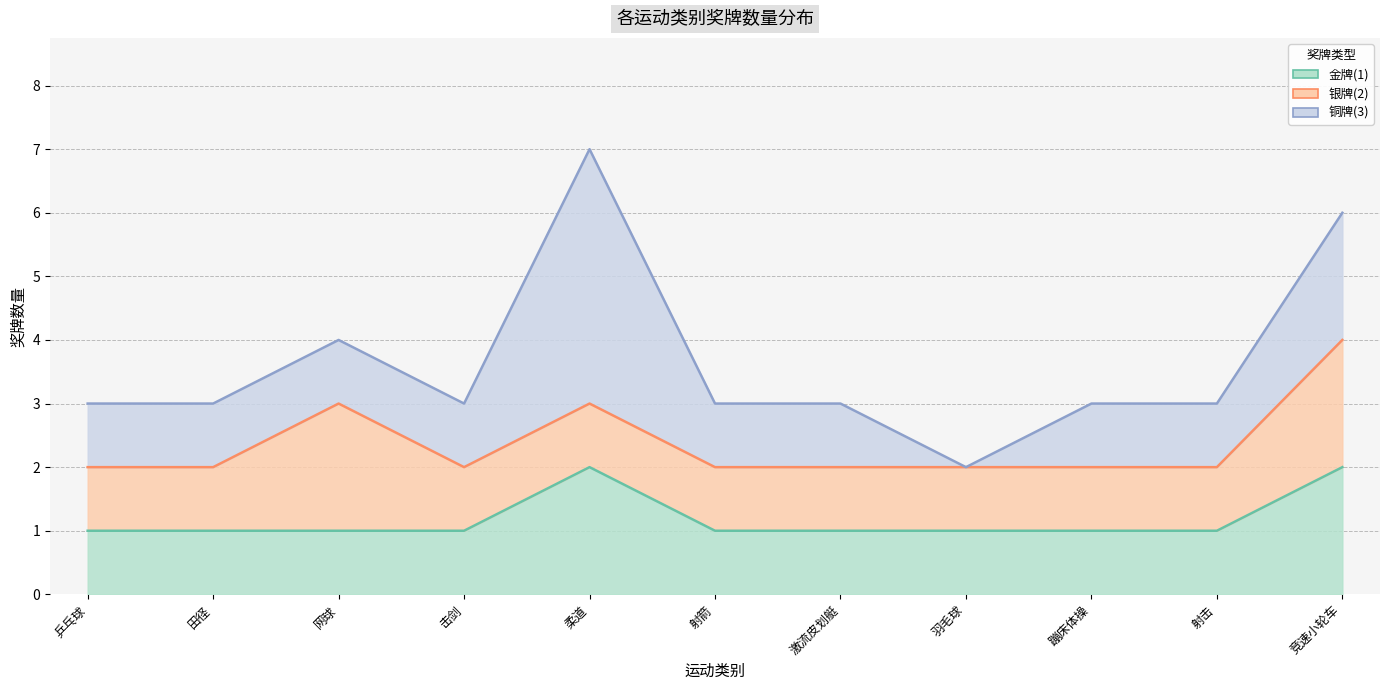

At which label does 金牌(1) reach its peak?

柔道